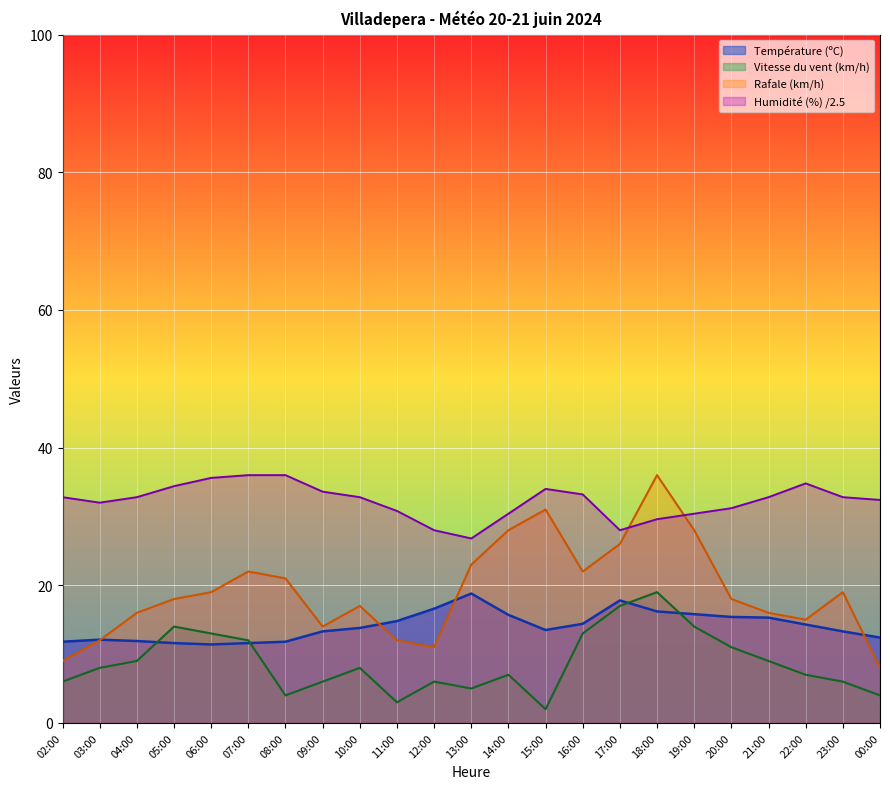

At which label does Rafale (km/h) reach its peak?

18:00